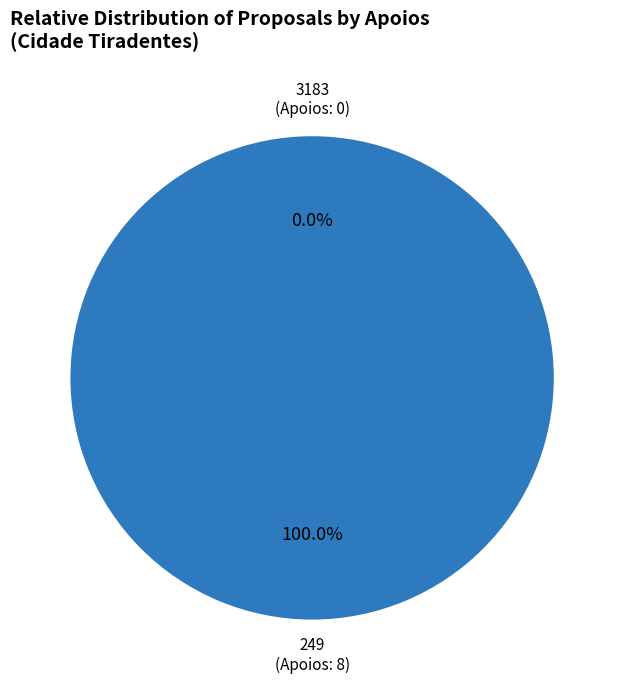

Does 249 account for over 50% of the chart?

Yes